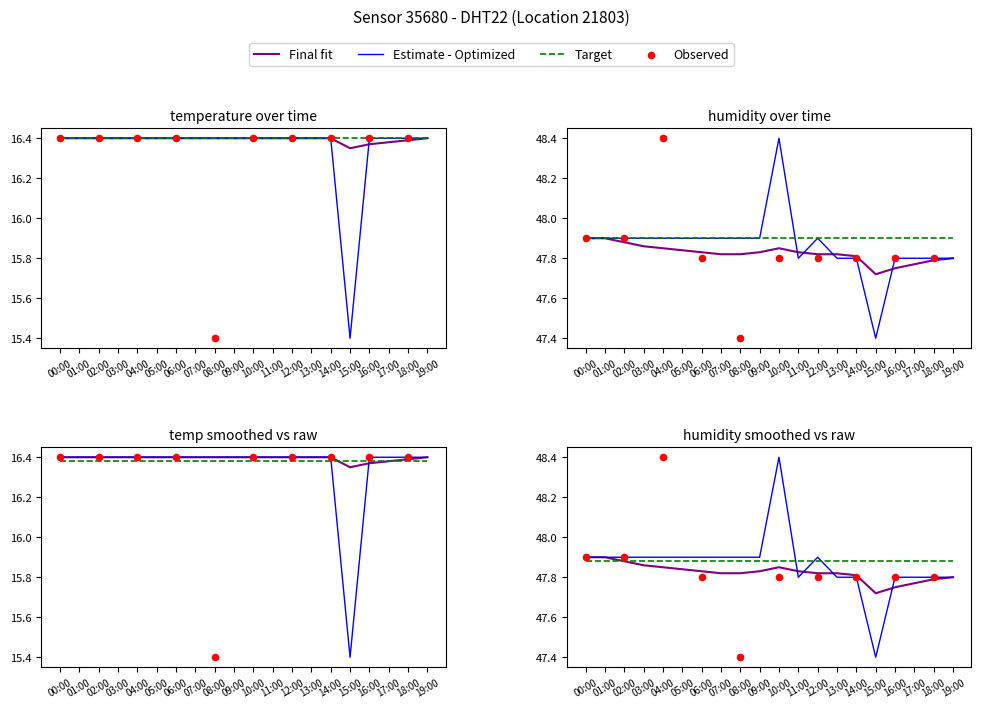

Which series reaches the maximum Y coordinate?

humidity